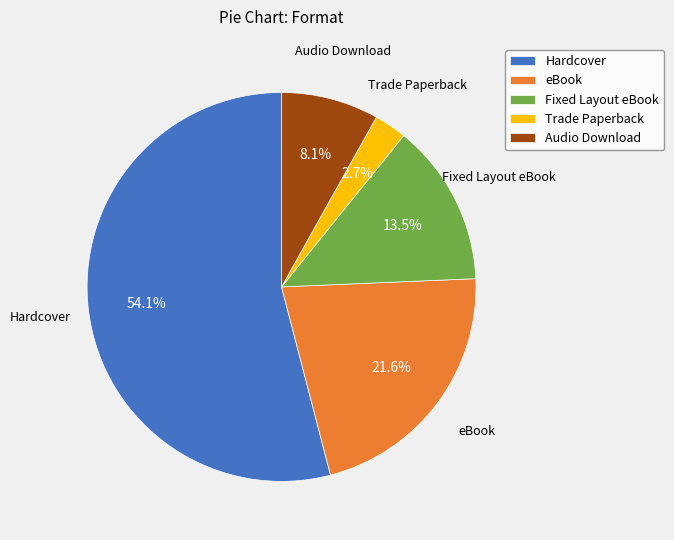

Rank the categories by value from highest to lowest.

Hardcover, eBook, Fixed Layout eBook, Audio Download, Trade Paperback